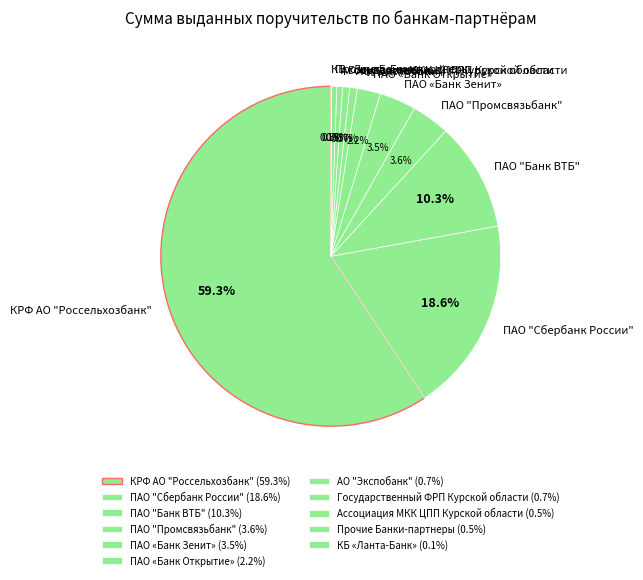

How much of the chart is everything except ПАО "Сбербанк России"?

81.4%